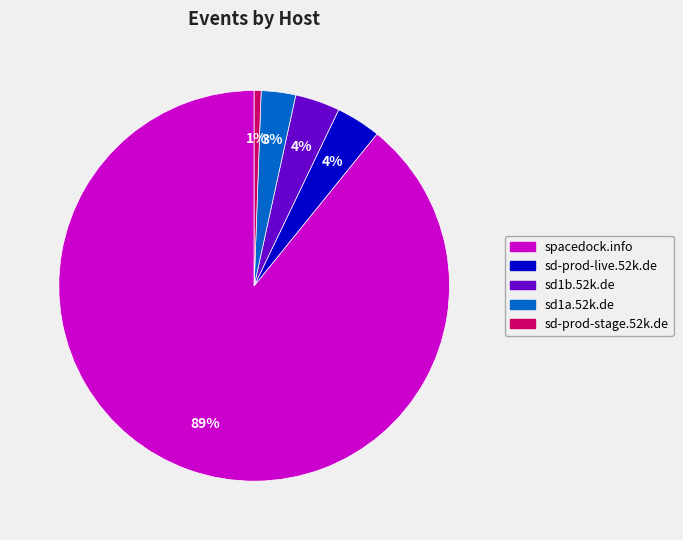

To the nearest percent, what is the difference between the sd-prod-stage.52k.de and sd1a.52k.de slice percentages?

2%